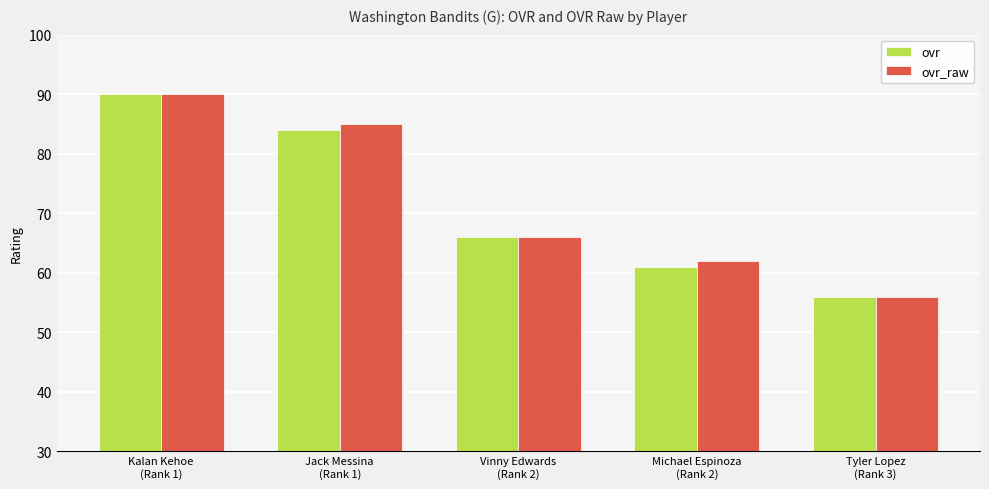

Reading right to left, what are all the values shown in this chart?

ovr: Tyler Lopez
(Rank 3)=56	Michael Espinoza
(Rank 2)=61	Vinny Edwards
(Rank 2)=66	Jack Messina
(Rank 1)=84	Kalan Kehoe
(Rank 1)=90
ovr_raw: Tyler Lopez
(Rank 3)=56	Michael Espinoza
(Rank 2)=62	Vinny Edwards
(Rank 2)=66	Jack Messina
(Rank 1)=85	Kalan Kehoe
(Rank 1)=90